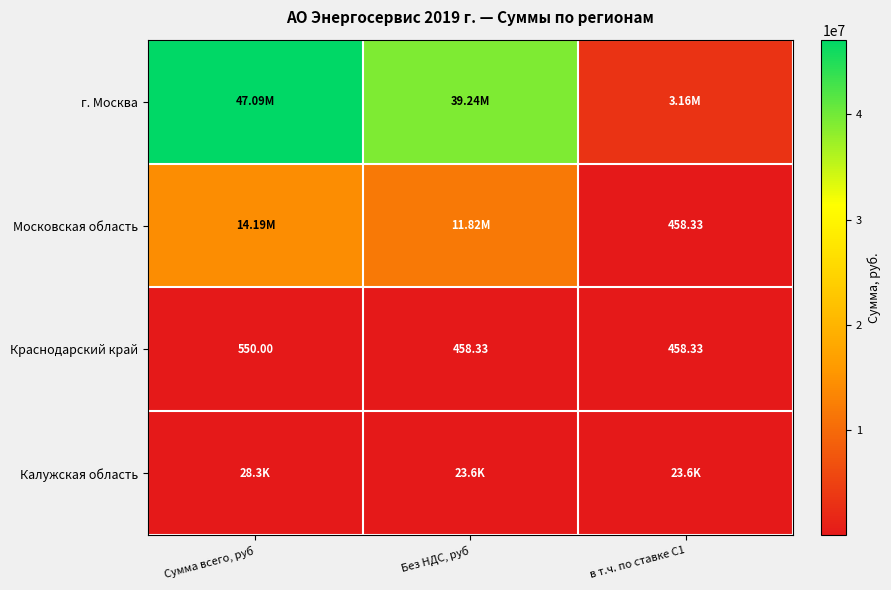

Is the value of Краснодарский край at Сумма всего, руб greater than the value of Московская область at в т.ч. по ставке С1?

Yes